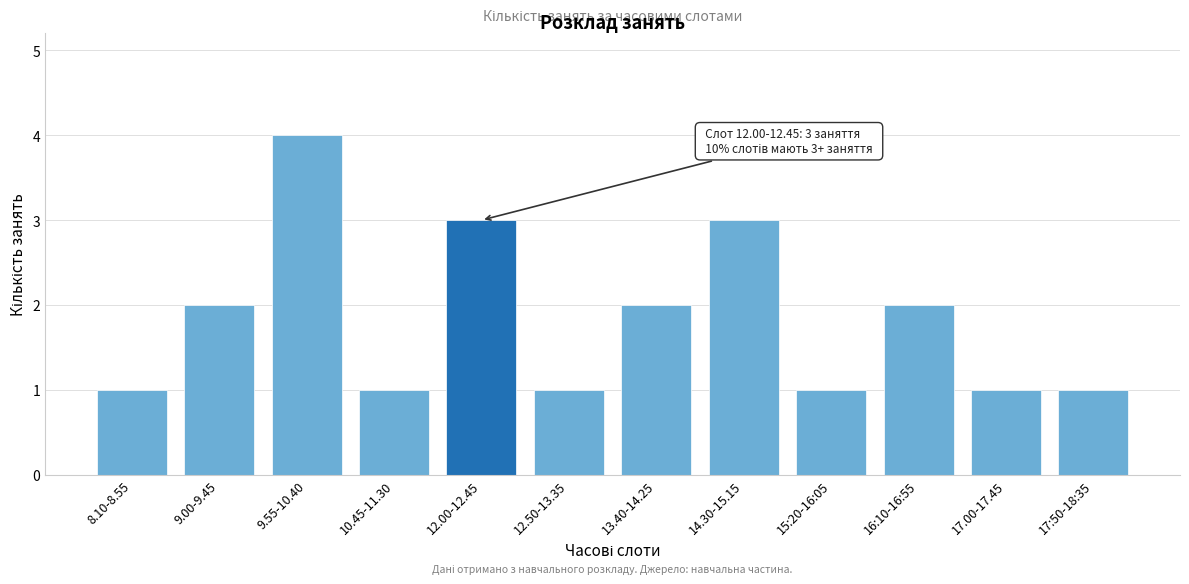

Reading left to right, extract all data points from this chart.

1	2	4	1	3	1	2	3	1	2	1	1